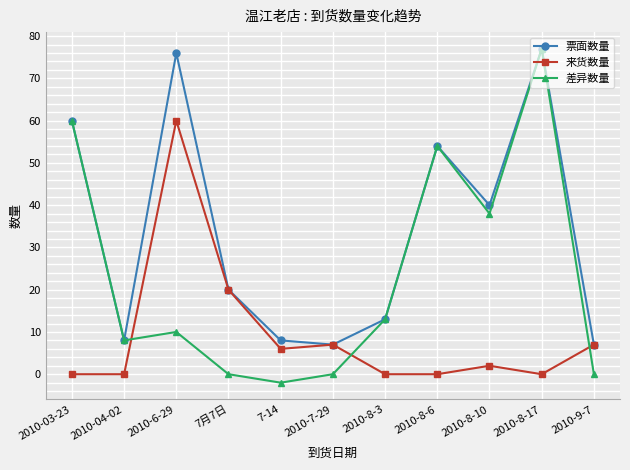

True or false: 来货数量 and 差异数量 intersect in this chart.

True